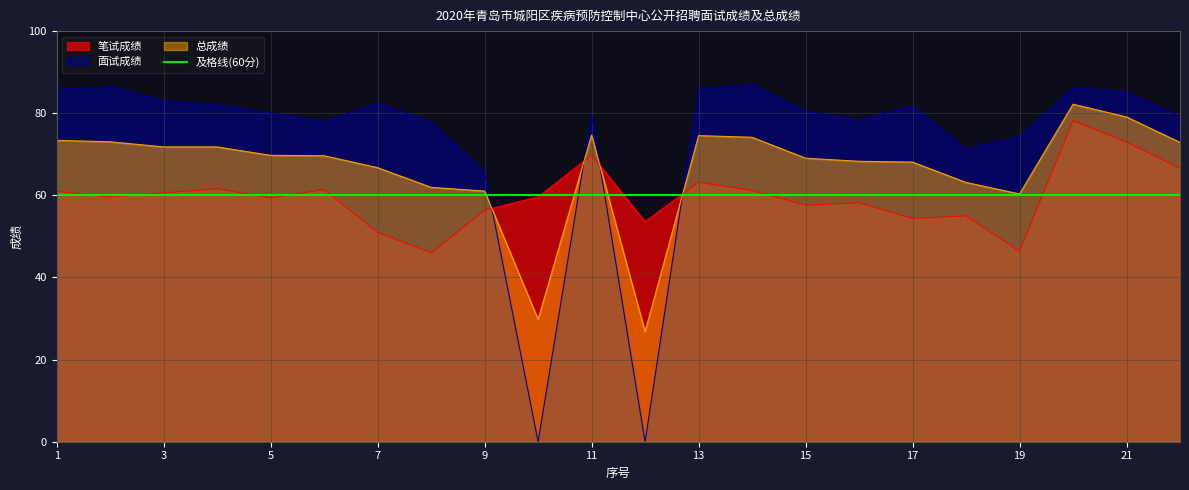

Which series has the largest total across all categories?

面试成绩